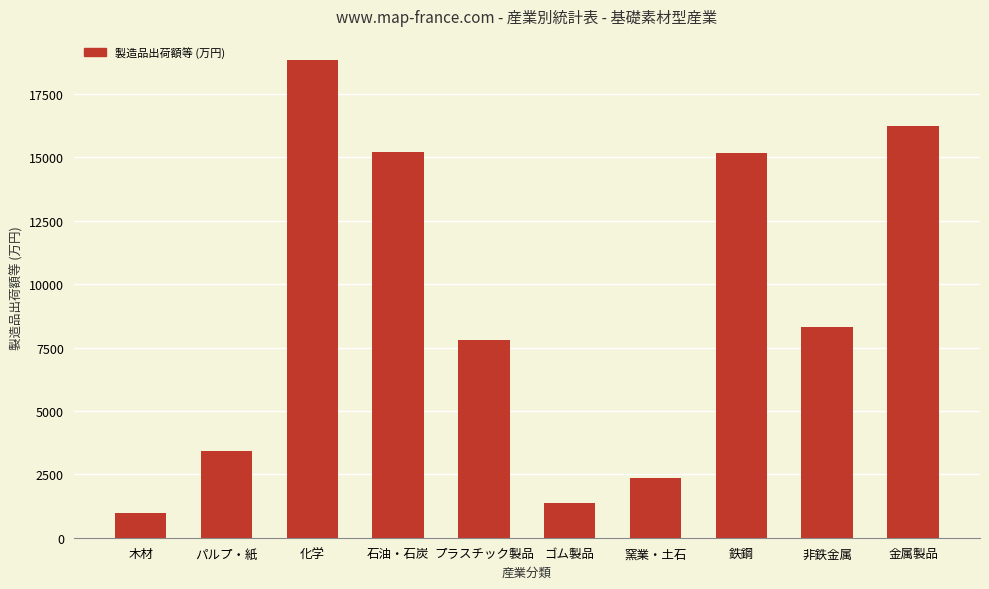

Read the value at パルプ・紙, to the nearest 10.

34351860